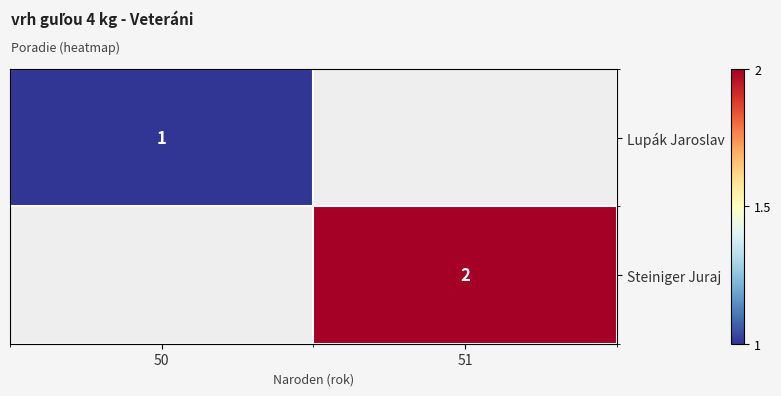

Which series has the largest range (max minus min)?

Lupák Jaroslav